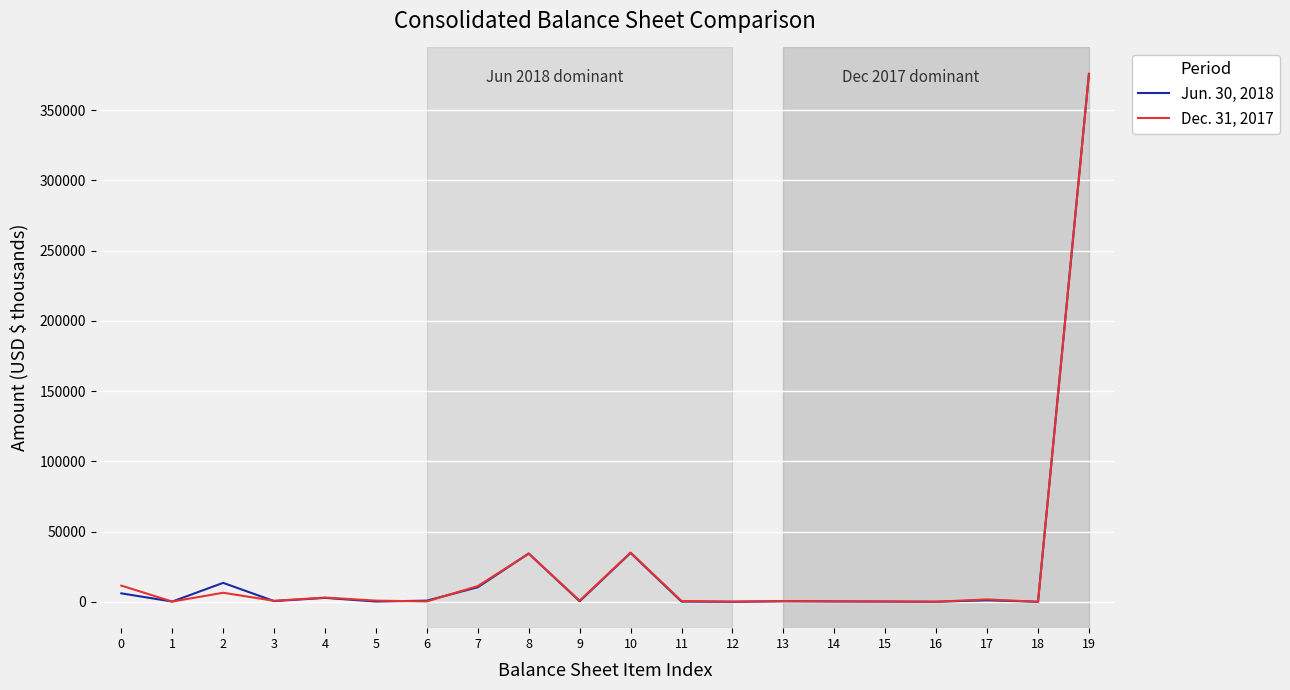

Is the value of Dec. 31, 2017 at 6 greater than the value of Jun. 30, 2018 at 7?

No